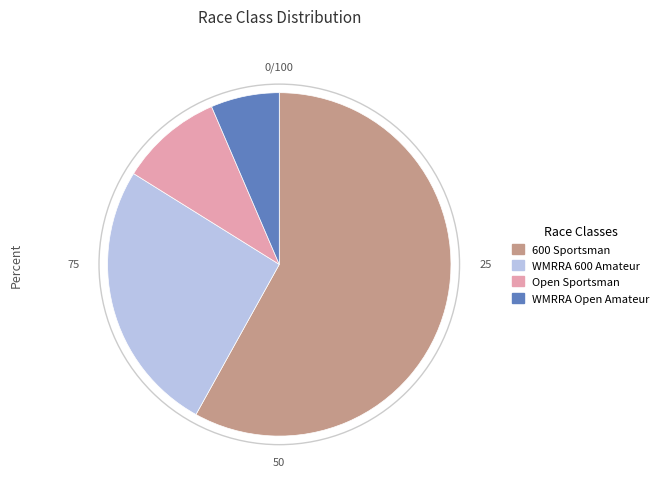

Does WMRRA Open Amateur represent more than half of the total?

No